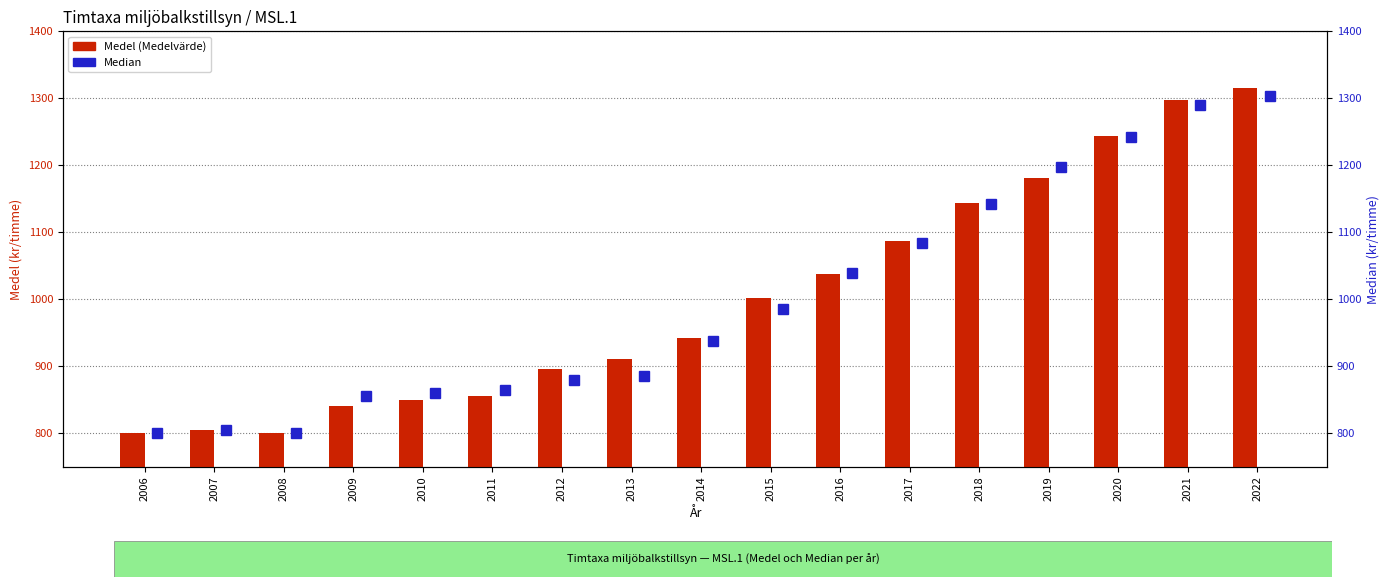

The value of Medel at 2014 is 1409.9. True or false?

False